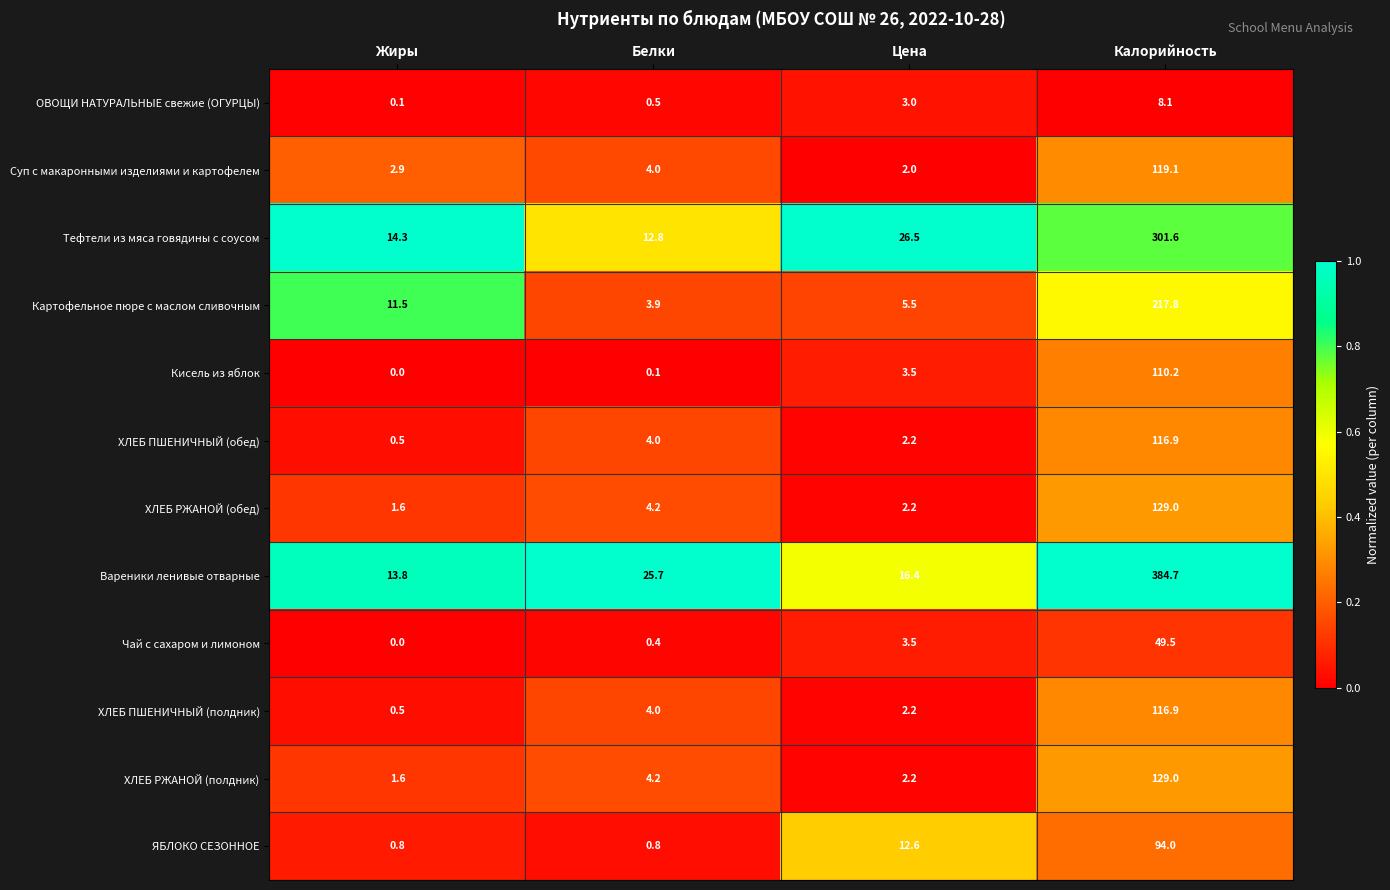

At which category is the sum across all series the highest?

Калорийность